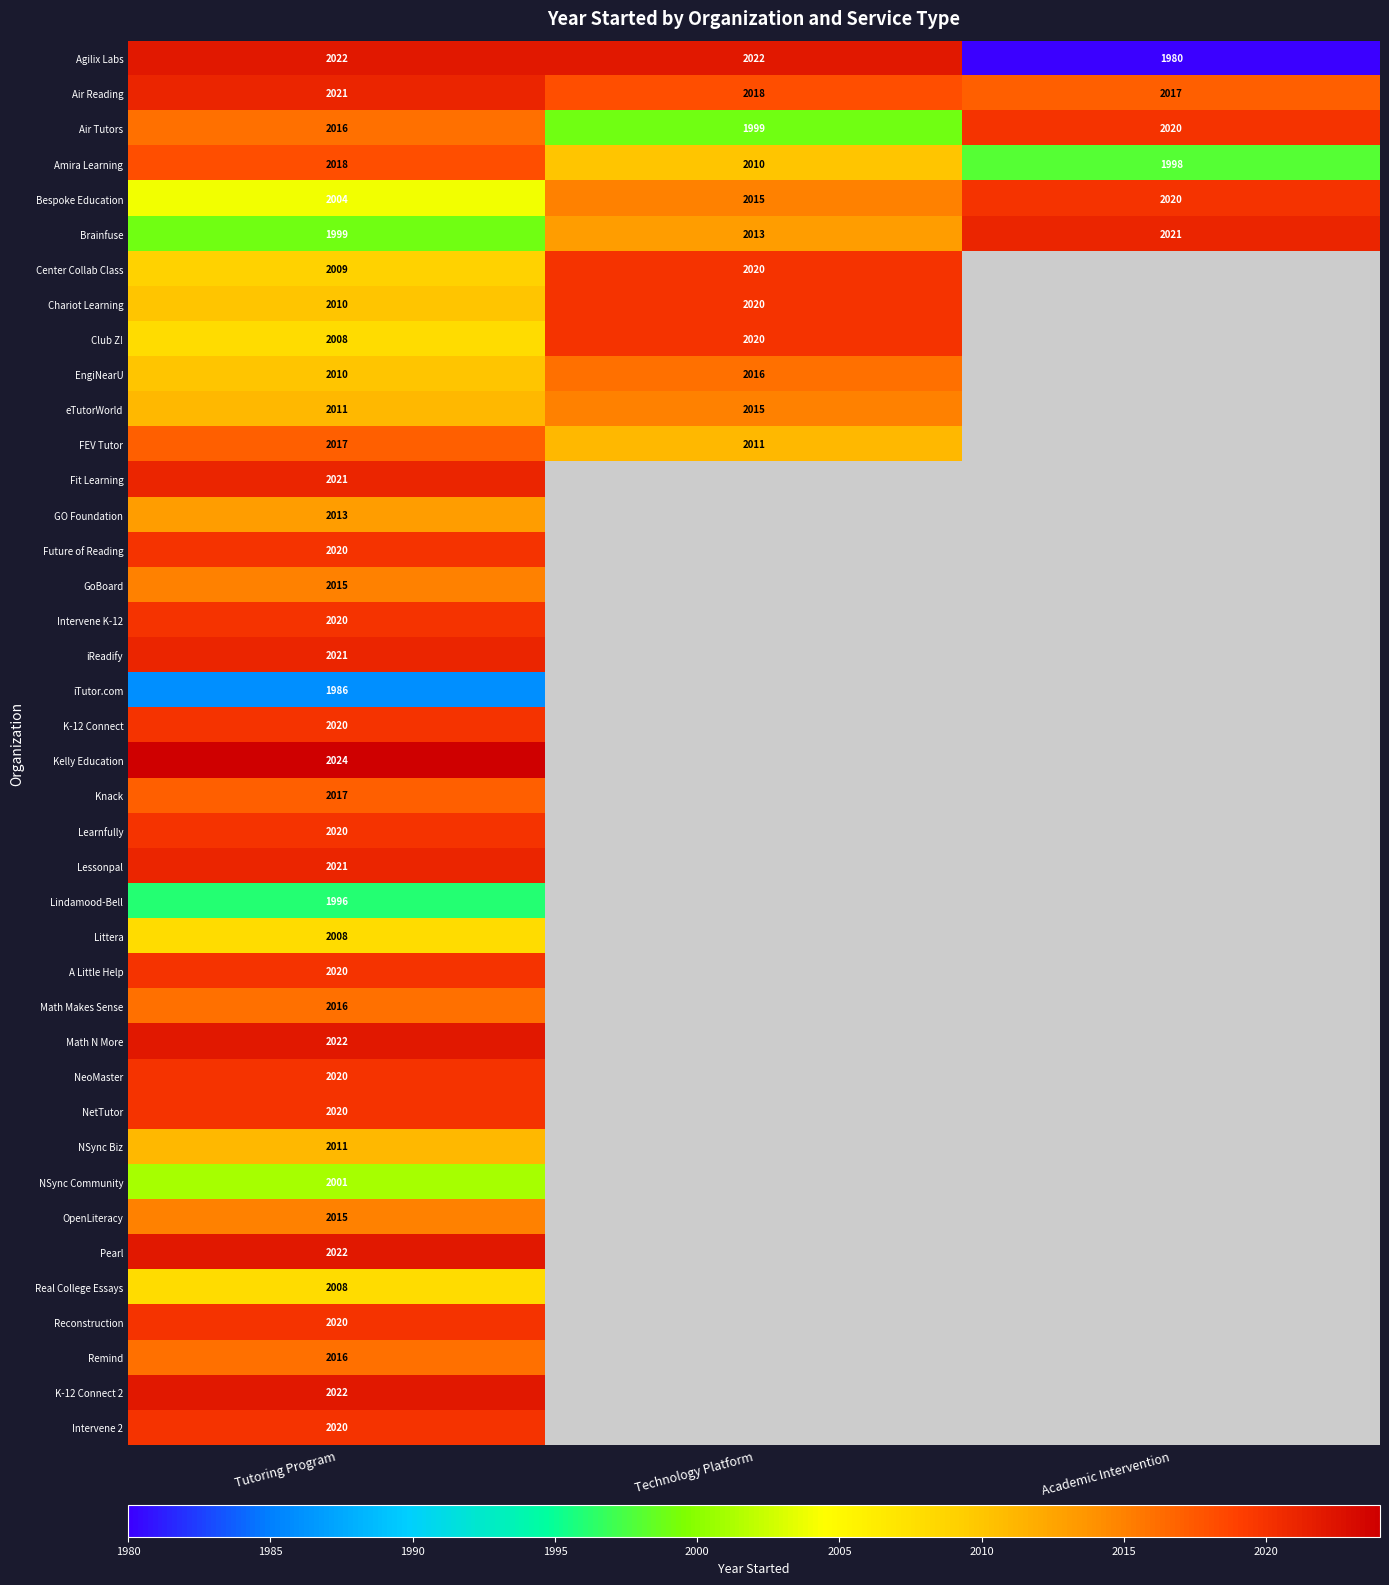

Which has a higher value, Tutoring Program or Technology Platform?

Tutoring Program